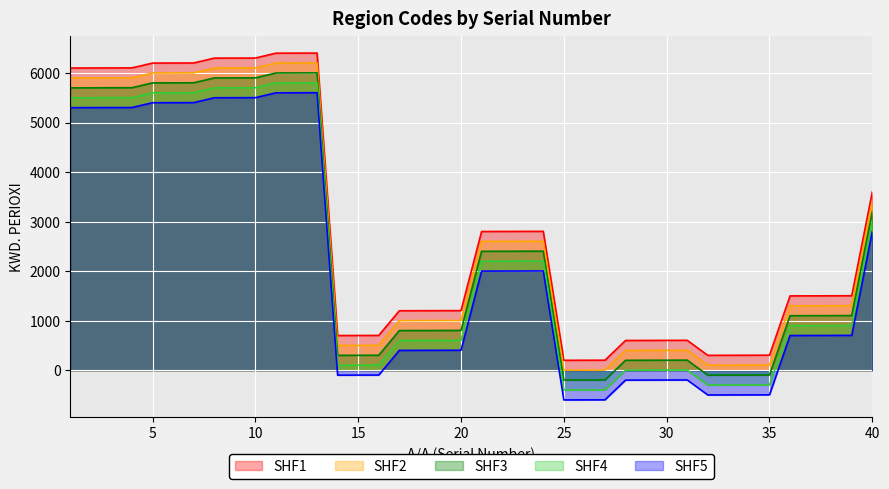

Which has a higher value, 12 or 5?

12